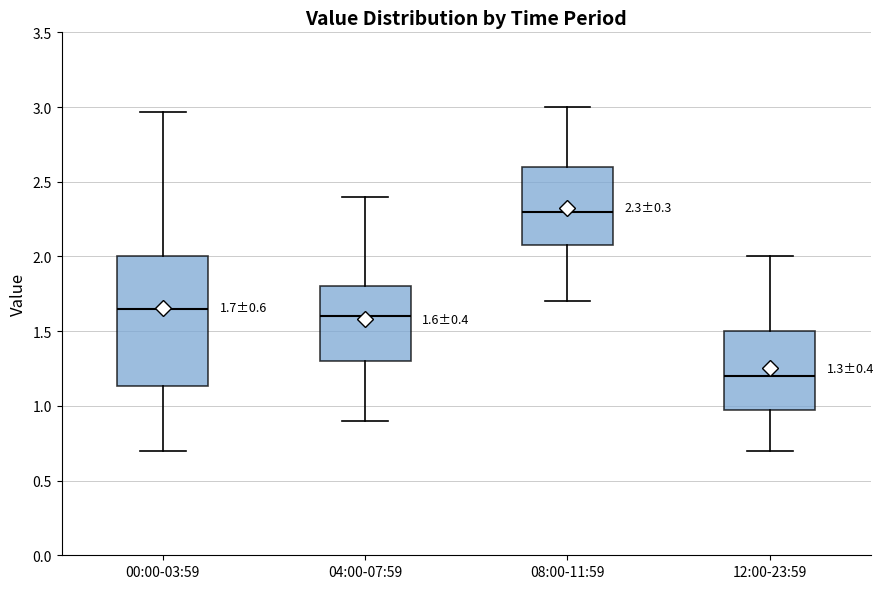

Comparing the boxes themselves (not the whiskers), which one is the tallest?

00:00-03:59